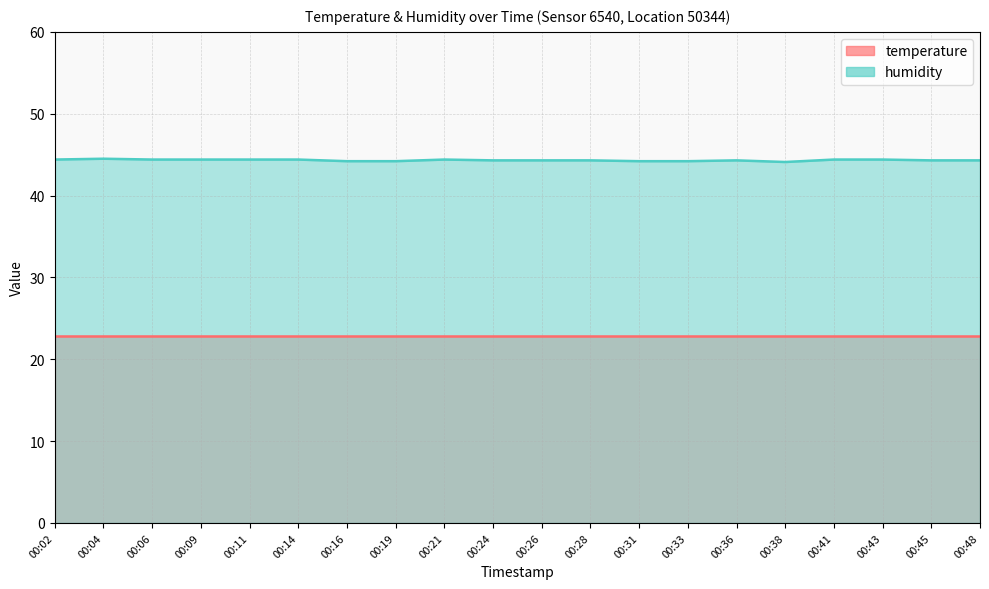

Rank the categories by value from highest to lowest.

00:04, 00:02, 00:06, 00:09, 00:11, 00:14, 00:21, 00:41, 00:43, 00:24, 00:26, 00:28, 00:36, 00:45, 00:48, 00:16, 00:19, 00:31, 00:33, 00:38